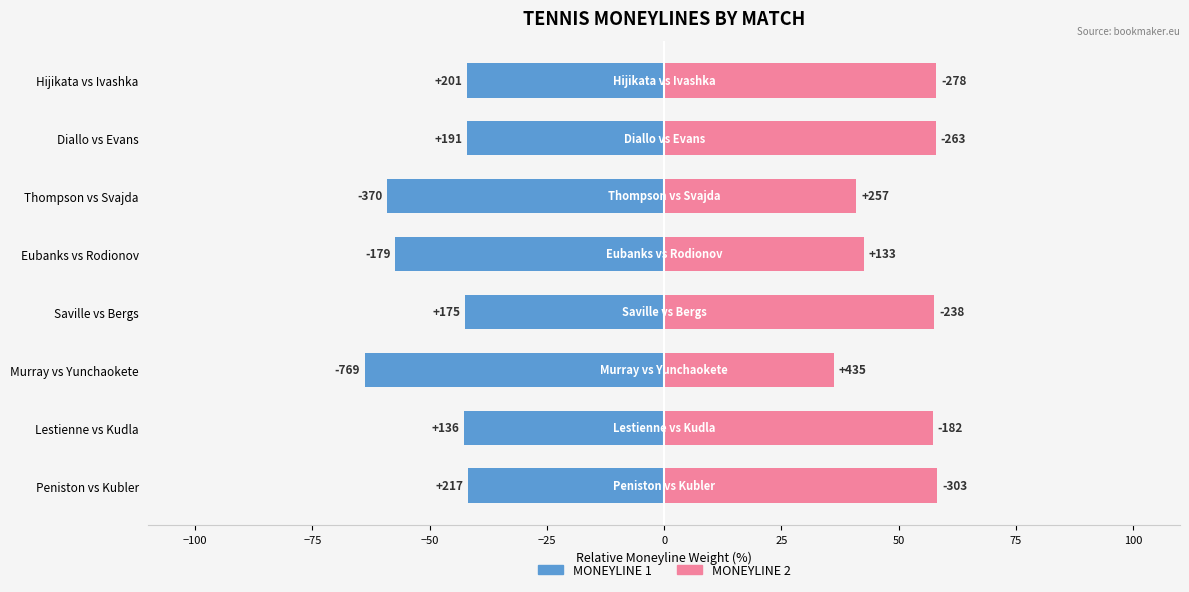

Which series changed the most between Peniston vs Kubler and Hijikata vs Ivashka?

MONEYLINE 2